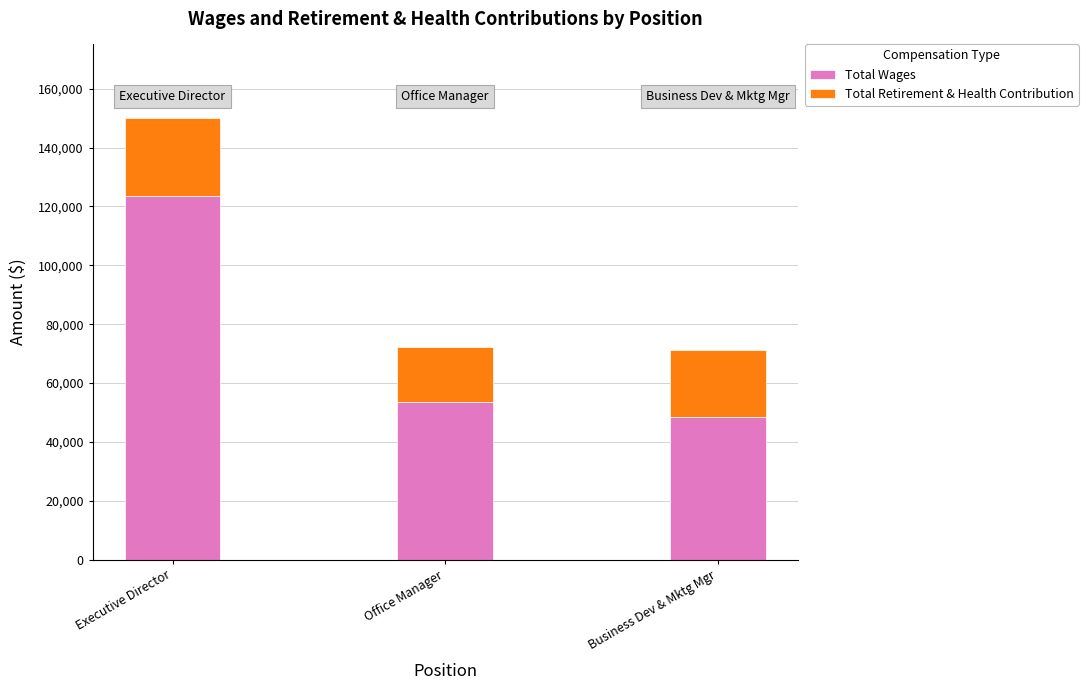

What is the difference between the Total Wages values at Executive Director and Business Dev & Mktg Mgr?

75104